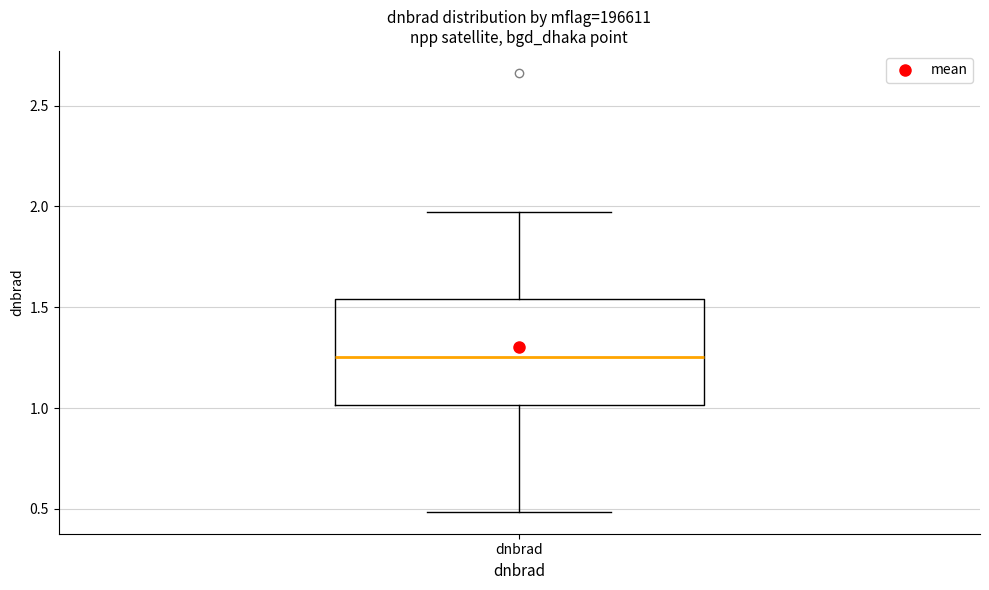

Where does the lower whisker of the box for dnbrad end on the y-axis? The values are not printed on the chart, so give them approximately, as read against the axis.

0.50